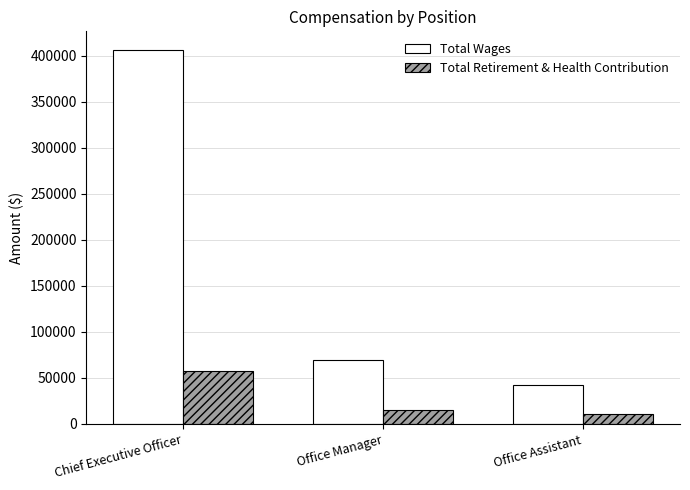

What is the sum of all Total Wages values?

517887